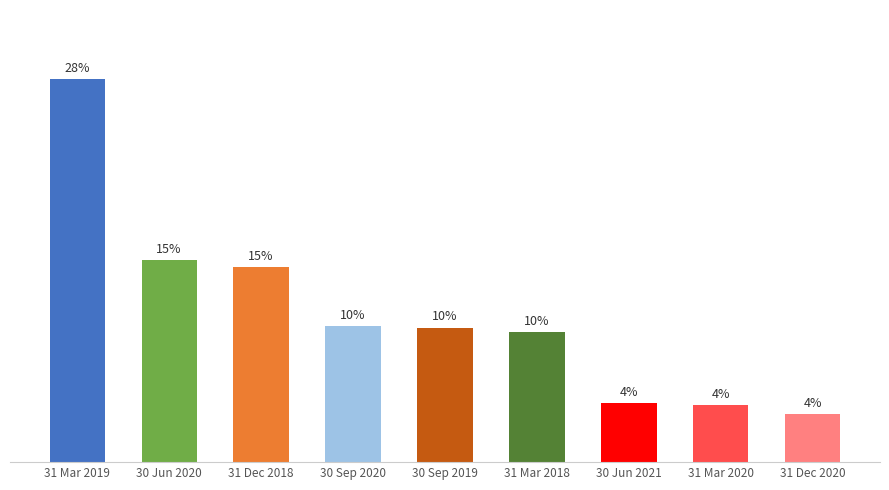

Which has a higher value, 31 Dec 2020 or 31 Mar 2018?

31 Mar 2018